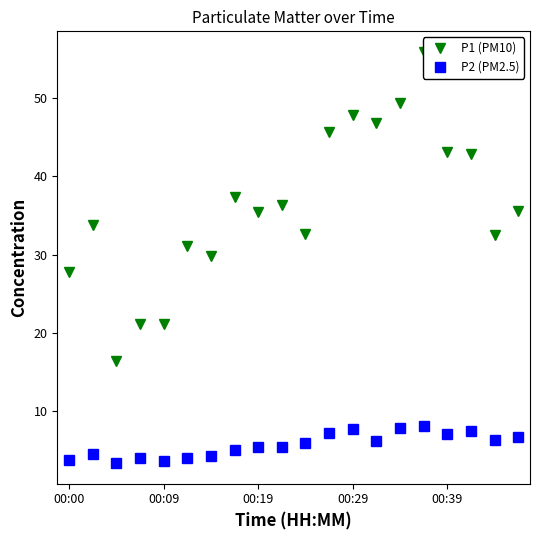

How many interior local valleys does the P1 (PM10) series have?

6